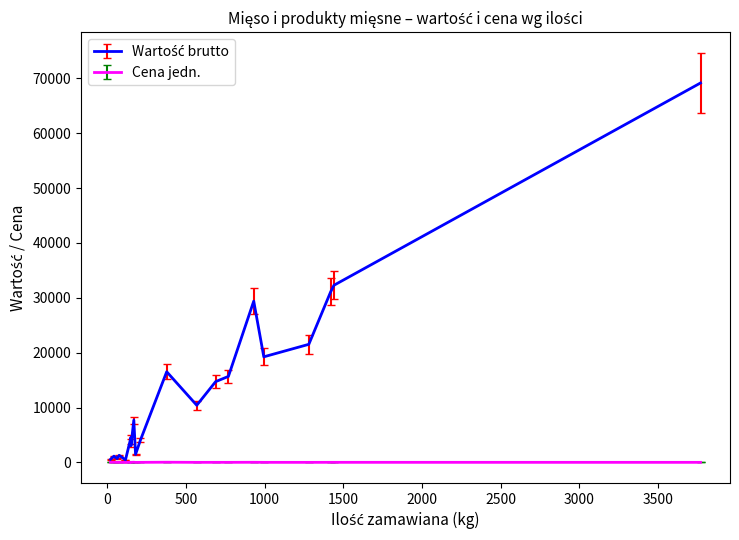

Which category has the lowest value across all series?

16